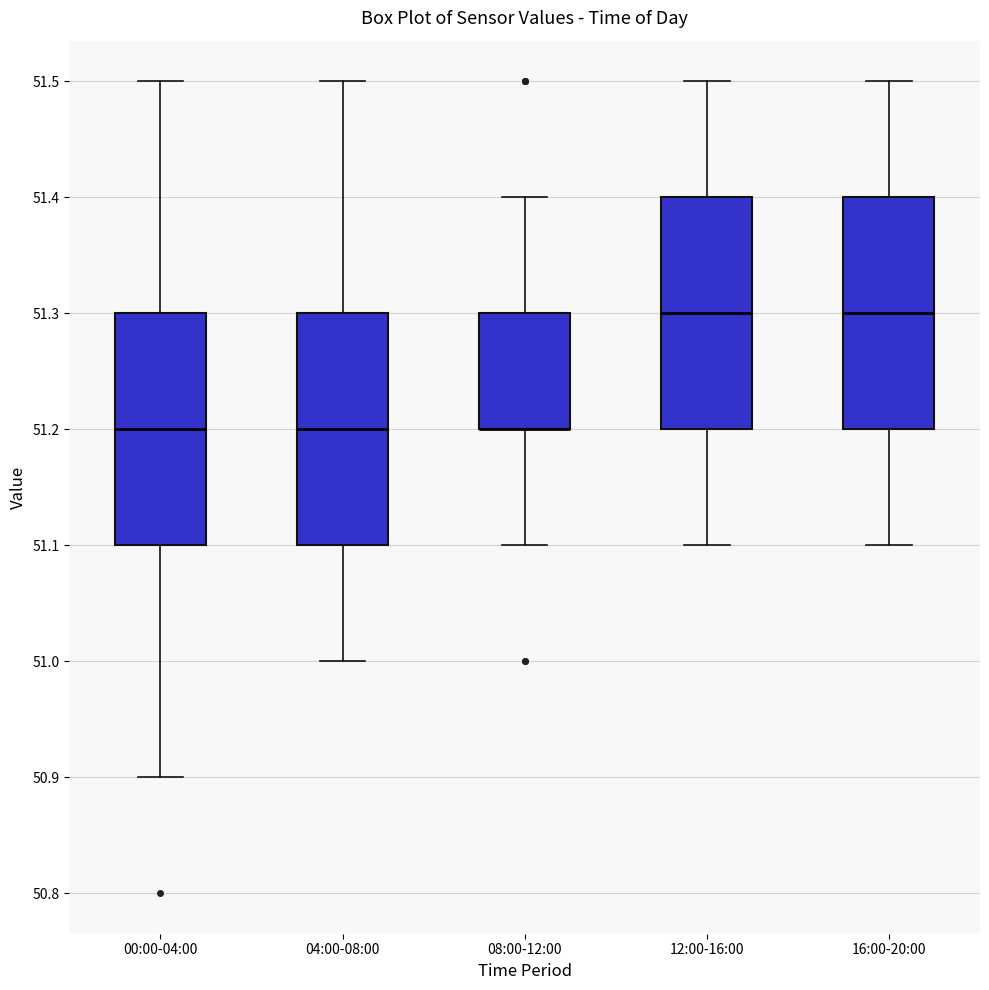

Reading left to right, transcribe this box plot: for each box, give where its median line is, the range the box spans, and where its two whiskers end, as read against the y-axis. The values are not printed on the chart, so give them approximately, as read against the axis.

00:00-04:00: median 51.2, box 51.1 to 51.3, whiskers 50.9 to 51.5
04:00-08:00: median 51.2, box 51.1 to 51.3, whiskers 51.0 to 51.5
08:00-12:00: median 51.2 (drawn on the box's lower edge), box 51.2 to 51.3, whiskers 51.1 to 51.4
12:00-16:00: median 51.3, box 51.2 to 51.4, whiskers 51.1 to 51.5
16:00-20:00: median 51.3, box 51.2 to 51.4, whiskers 51.1 to 51.5